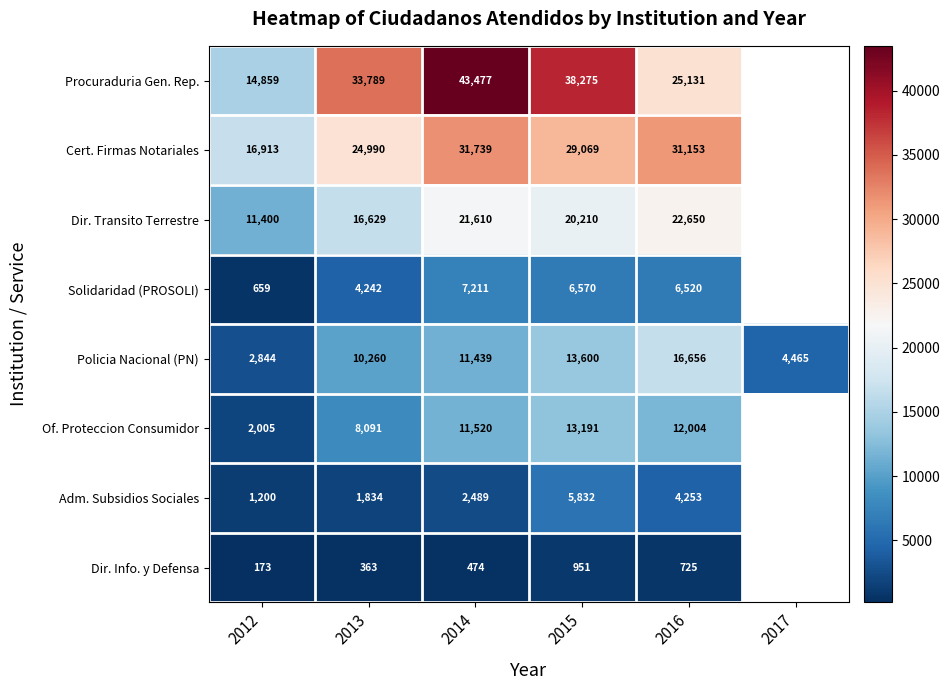

At 2016, list the series in order from largest to smallest.

Cert. Firmas Notariales, Procuraduria Gen. Rep., Dir. Transito Terrestre, Policia Nacional (PN), Of. Proteccion Consumidor, Solidaridad (PROSOLI), Adm. Subsidios Sociales, Dir. Info. y Defensa